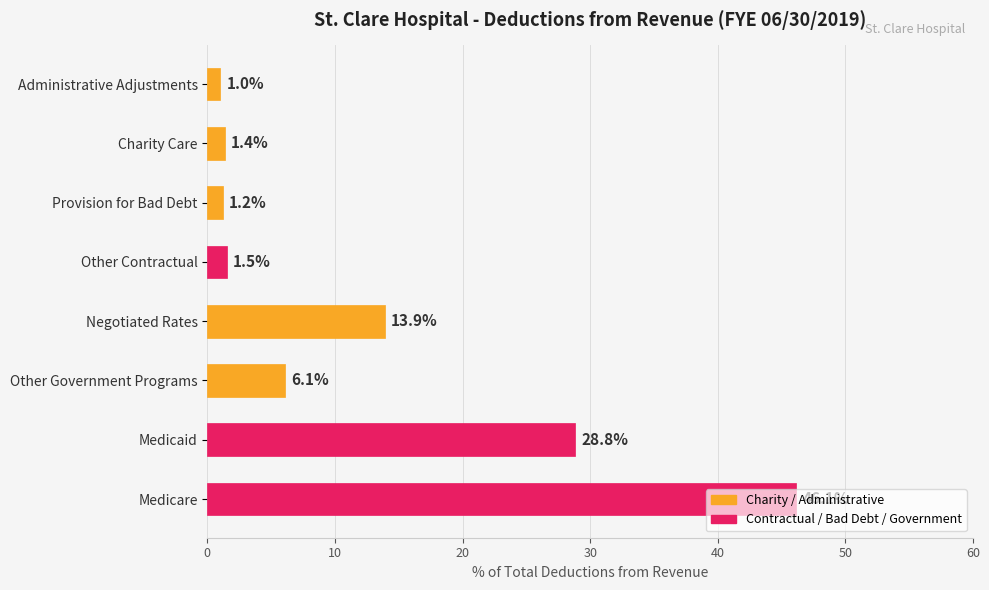

What is the difference between the maximum and minimum values?

45.1